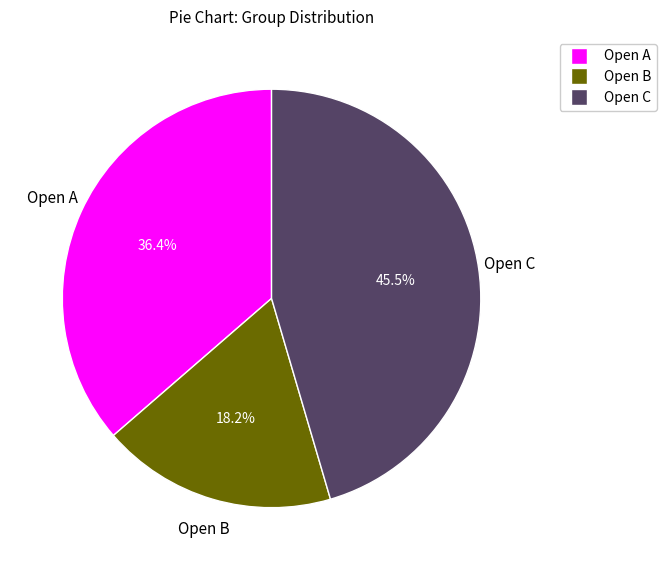

What percentage is NOT represented by Open A?

63.6%